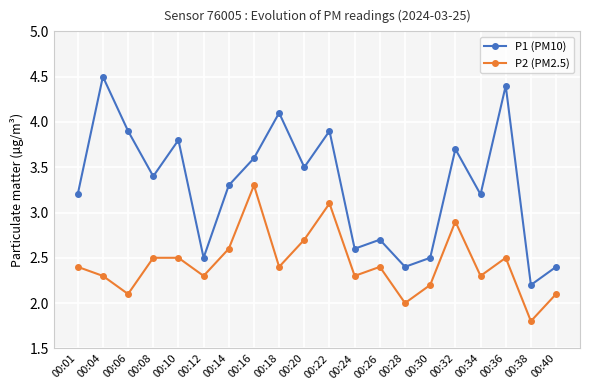

Is this an area chart (filled region under the line)?

No